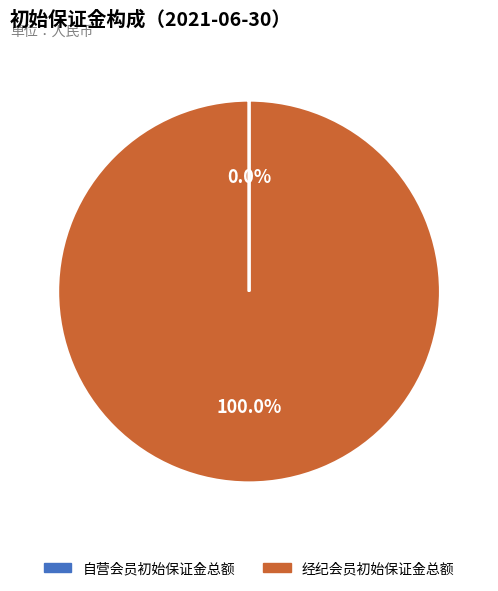

Which slice is the largest?

经纪会员初始保证金总额